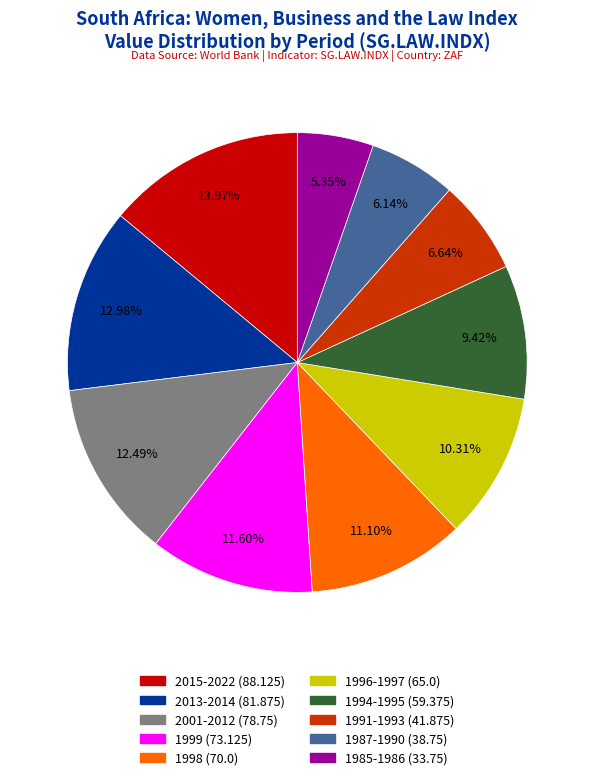

Is there a majority slice in this chart?

No